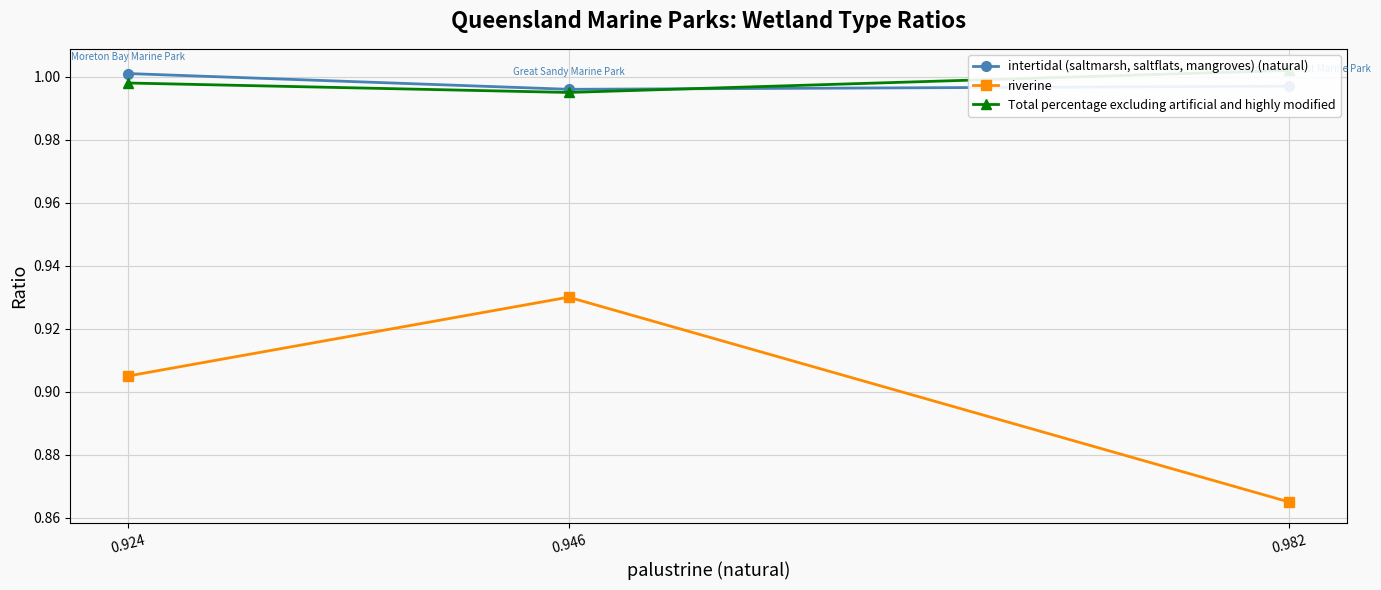

At which label does intertidal (saltmarsh, saltflats, mangroves) (natural) reach its minimum?

0.946